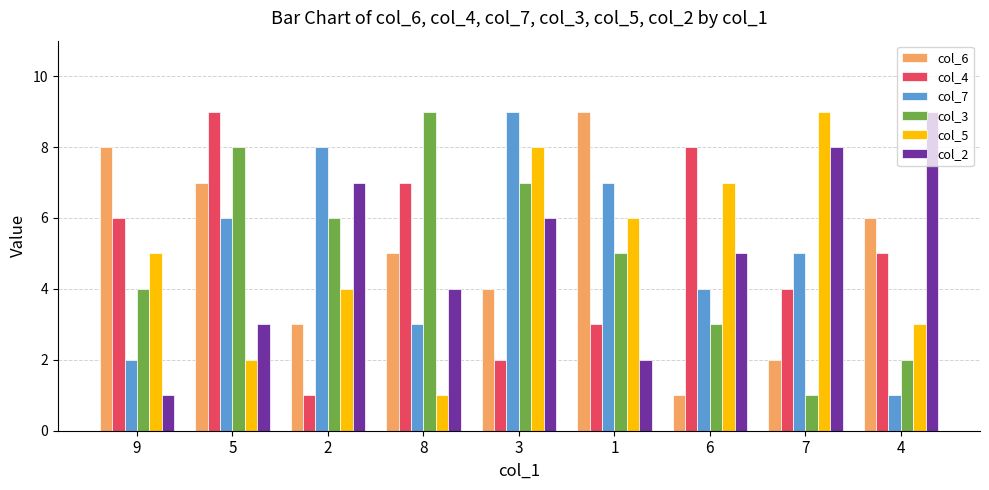

The value of col_2 at 2 is 4. True or false?

False